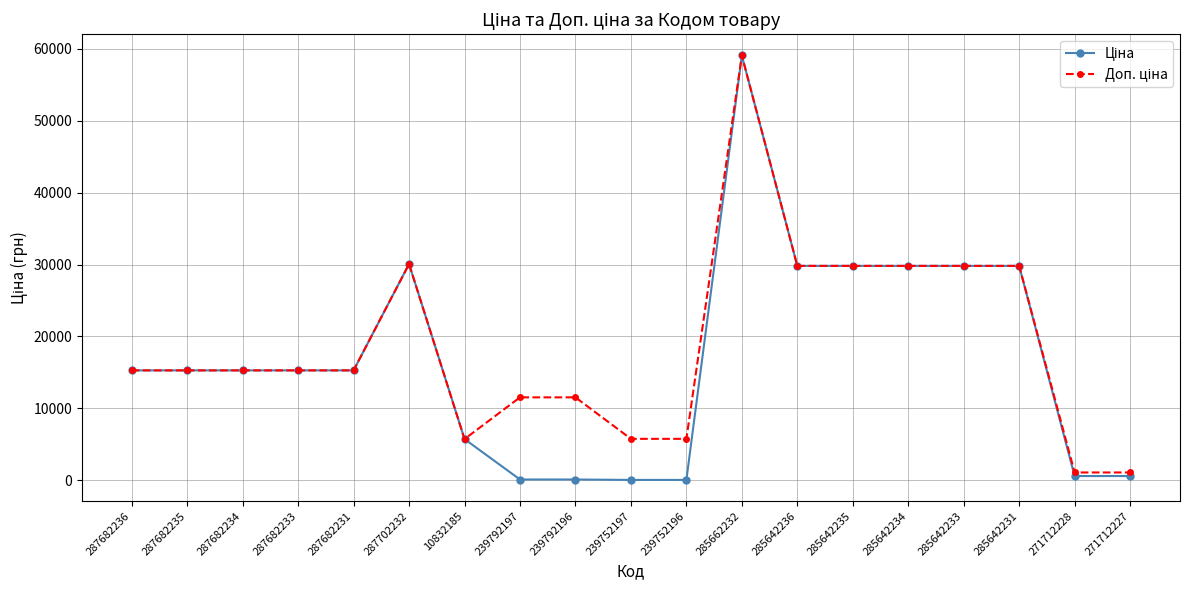

At which category is the sum across all series the highest?

285662232